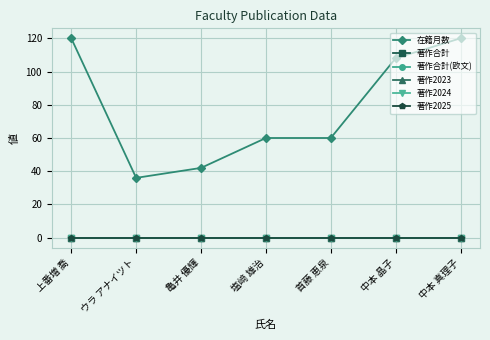

What position from the right is 亀井 優輝?

5